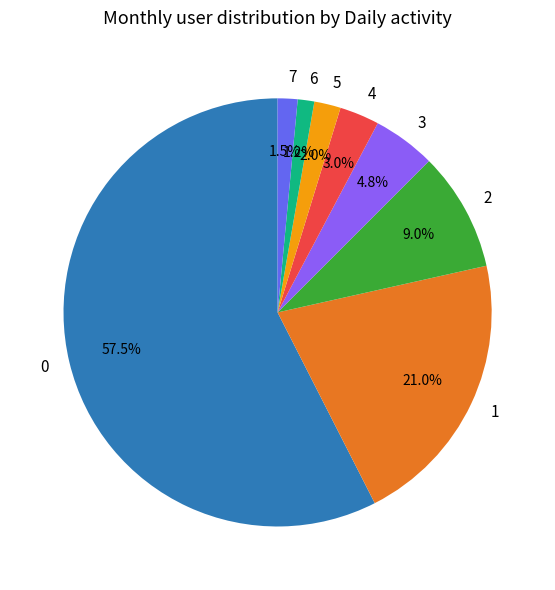

How many segments does this pie chart have?

8